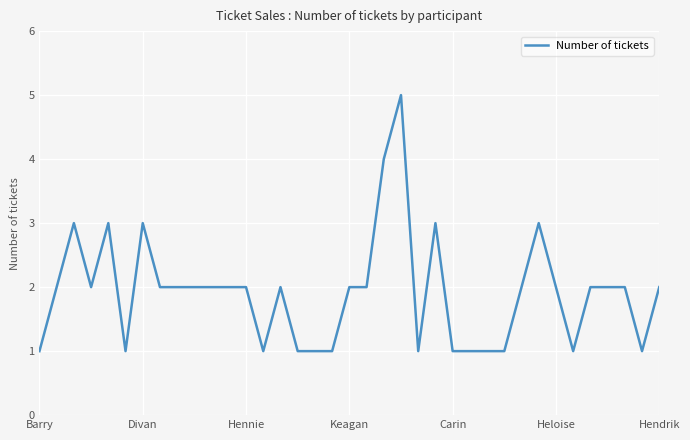

What is the greatest value displayed?

5